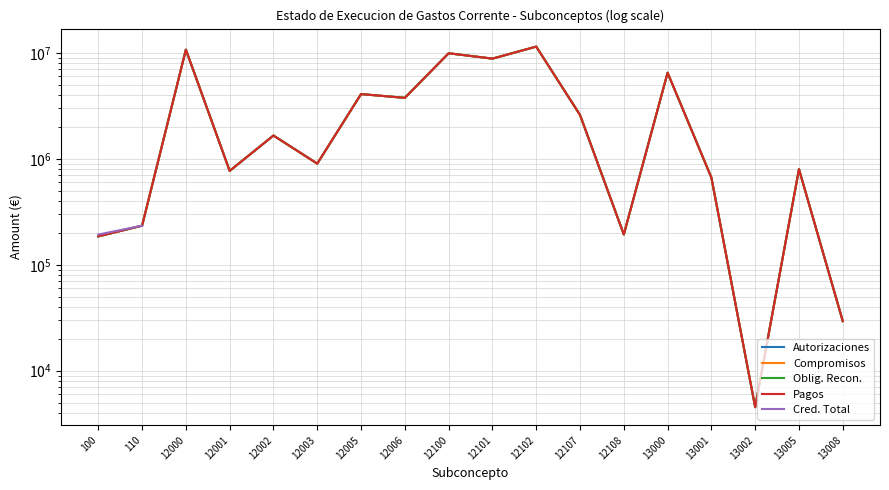

Does the chart have visible grid lines?

Yes